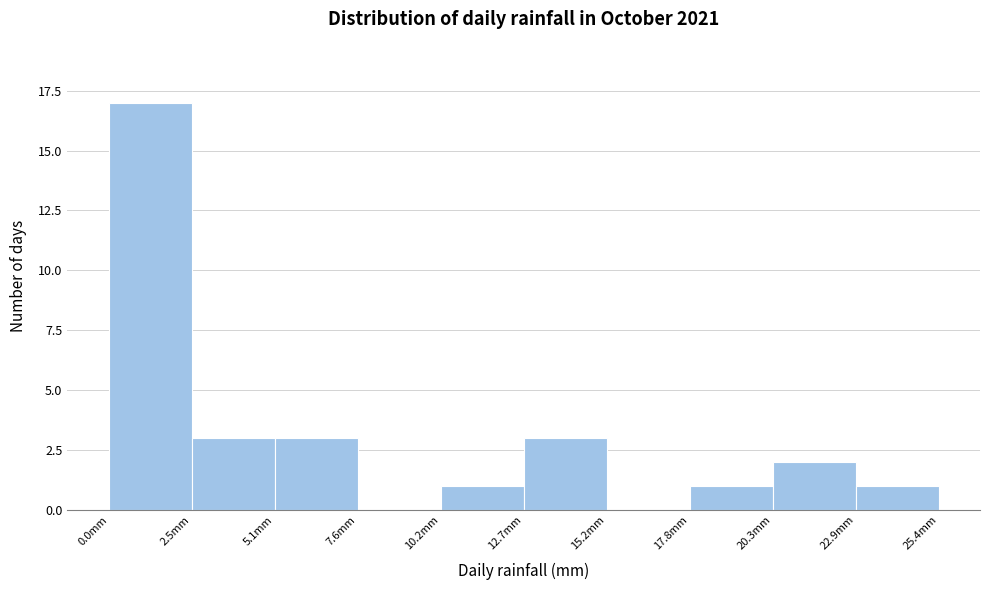

Reading left to right, transcribe this chart: for each bar, give the range it covers on the x-axis and its height. Neither the bar edges nor the heights are printed on the chart, so give them approximately, as read against the axes.

0.0 to 2.5: 17
2.5 to 5.0: 3
5.0 to 7.5: 3
7.5 to 10.0: 0
10.0 to 12.5: 1
12.5 to 15.0: 3
15.0 to 18.0: 0
18.0 to 20.5: 1
20.5 to 23.0: 2
23.0 to 25.5: 1